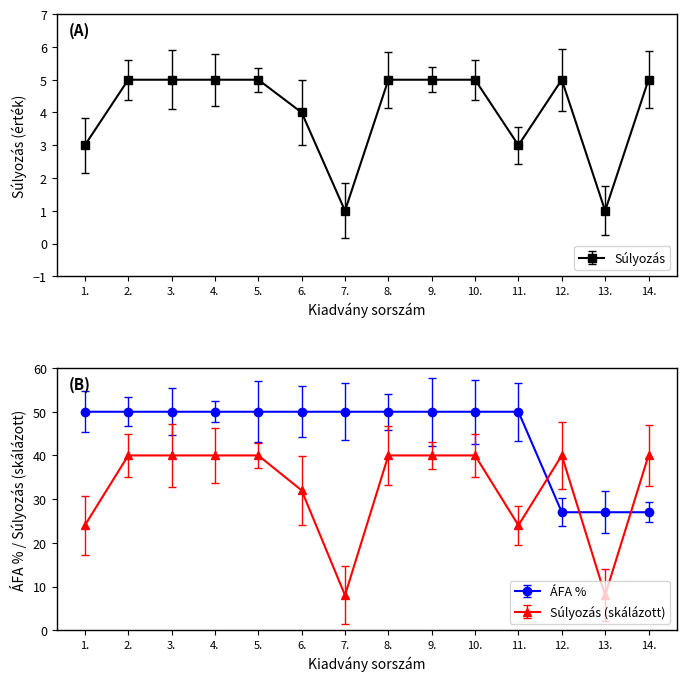

The Súlyozás series shows 5 at 8.. True or false?

True